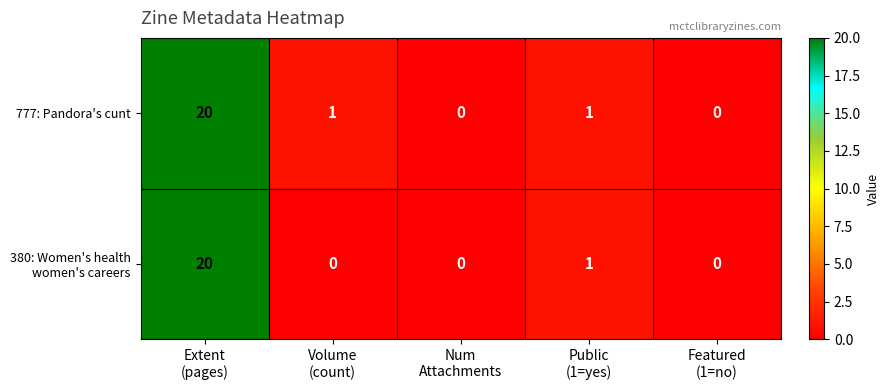

What is the highest value of the 777: Pandora's cunt series?

20